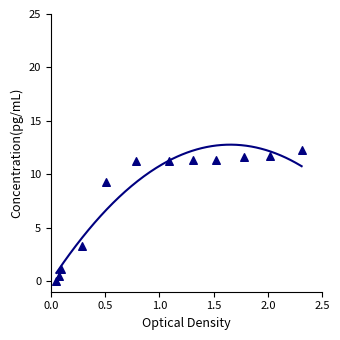

What Y value in the scatter plot is closest to 6?

3.2